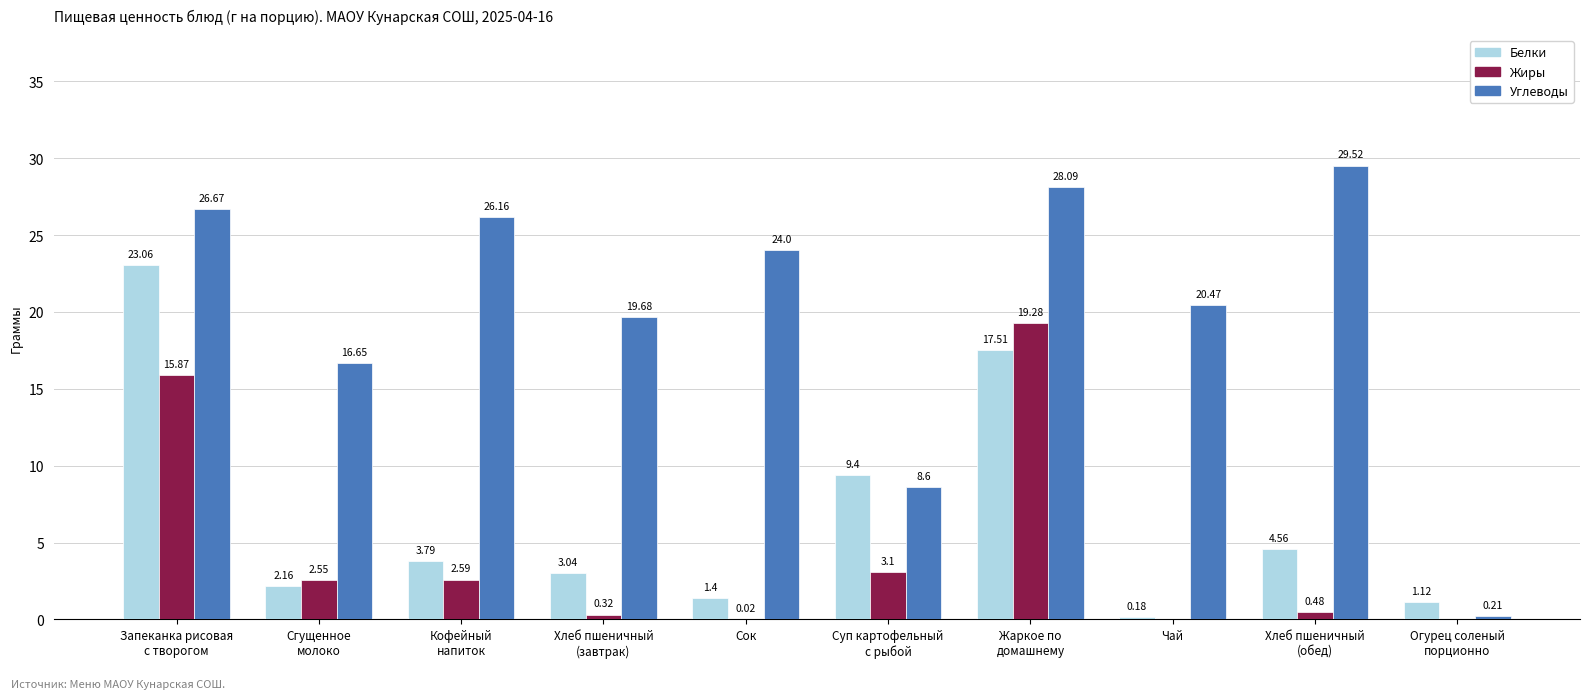

Which series changed the most between Сок and Чай?

Углеводы